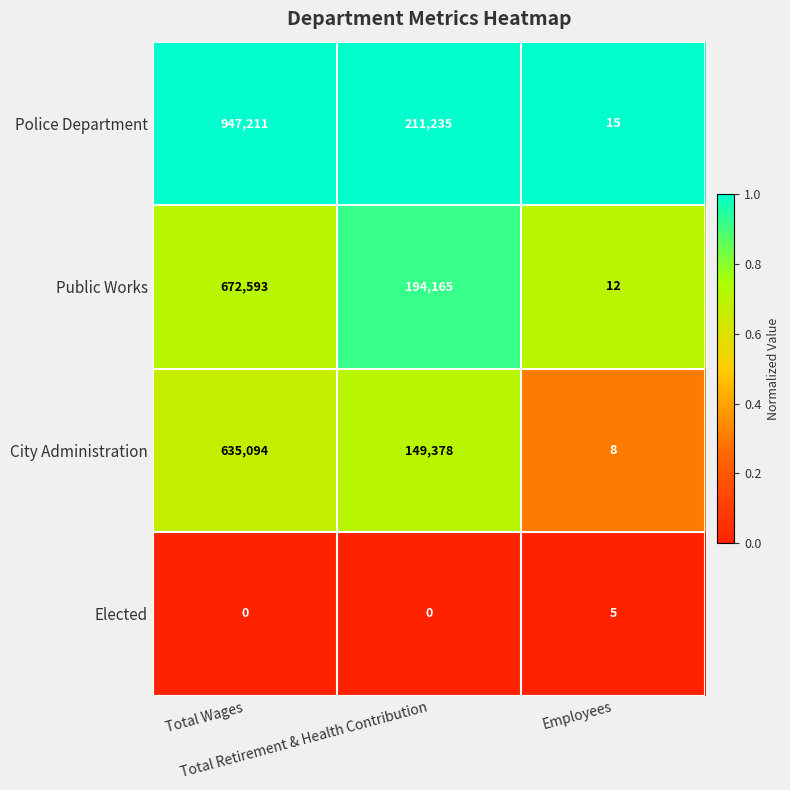

What is the average value of the City Administration series?

261493